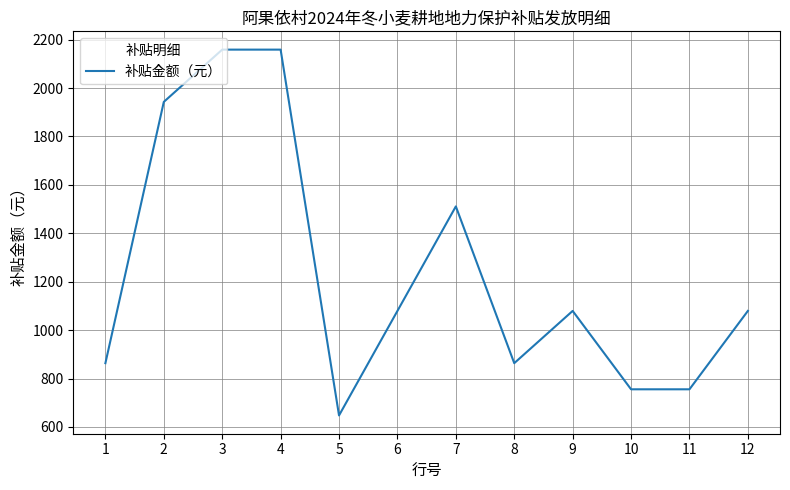

What is the change in value from 2 to 11?

-1187.3